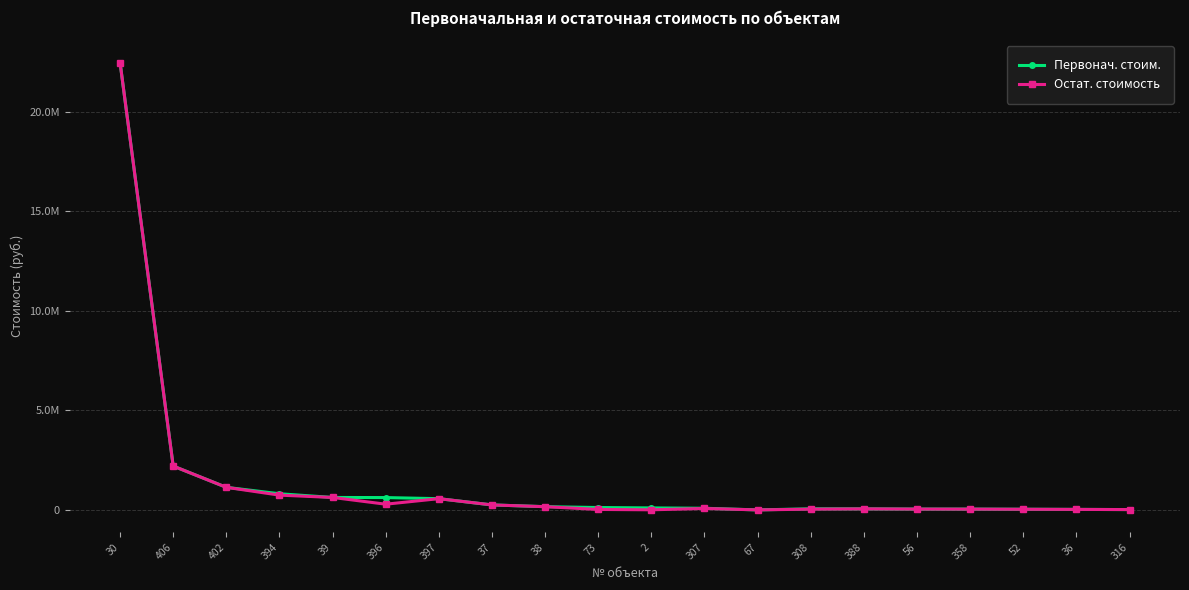

What is the smallest value displayed?

73.0